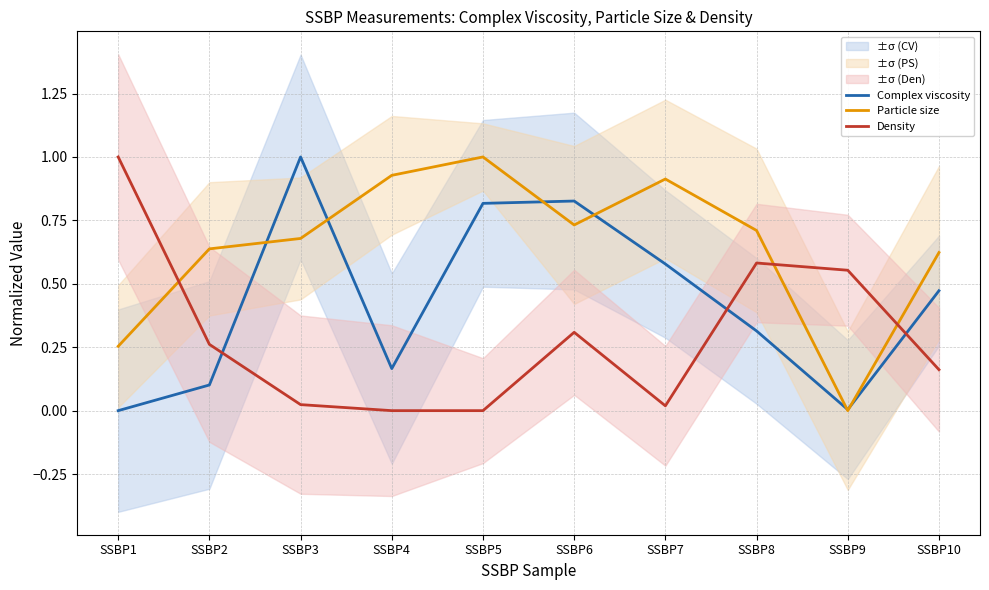

What is the difference between the maximum and minimum values in the Complex viscosity series?

1.0